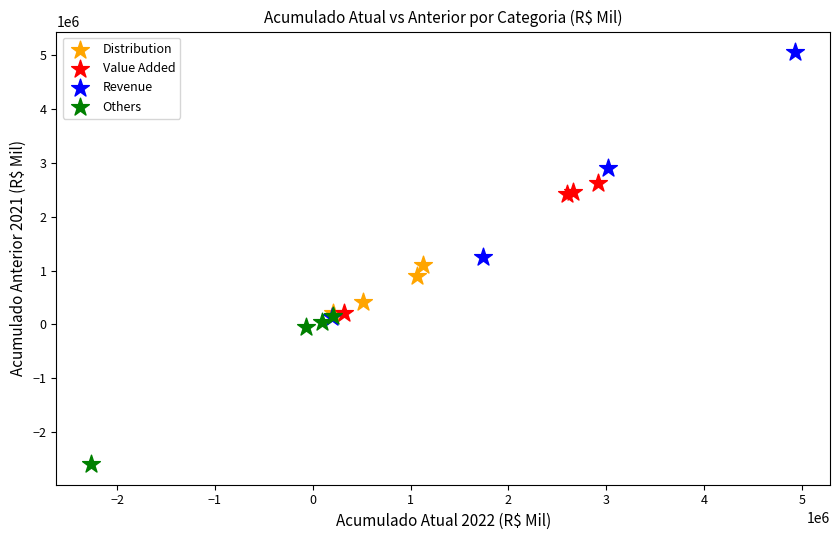

Which series reaches the maximum Y coordinate?

Revenue